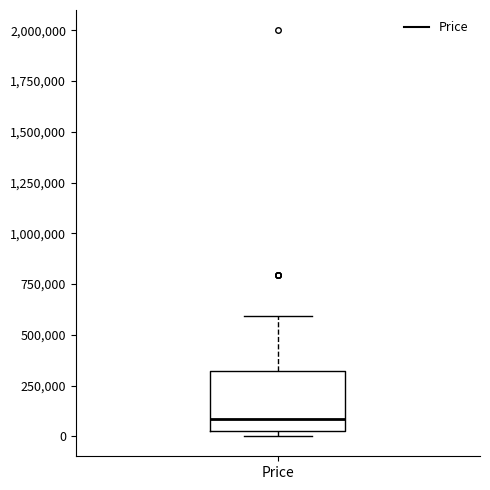

Where does the median line of the box for Price sit on the y-axis? The values are not printed on the chart, so give them approximately, as read against the axis.

100000